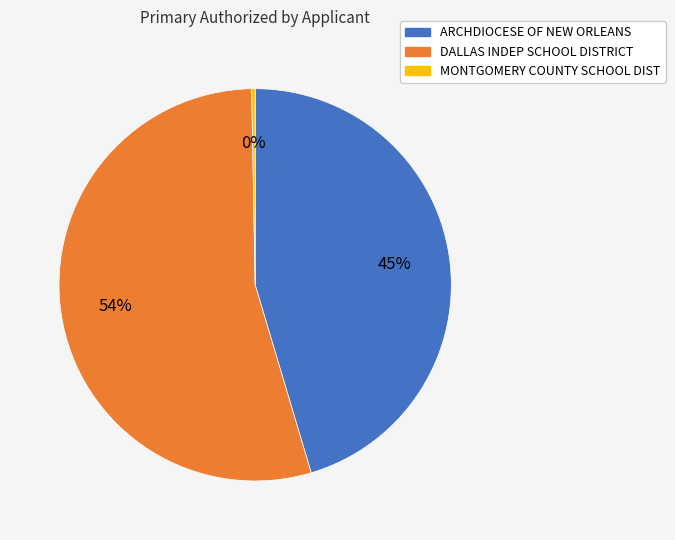

Is the sum of ARCHDIOCESE OF NEW ORLEANS and MONTGOMERY COUNTY SCHOOL DIST greater than half?

No